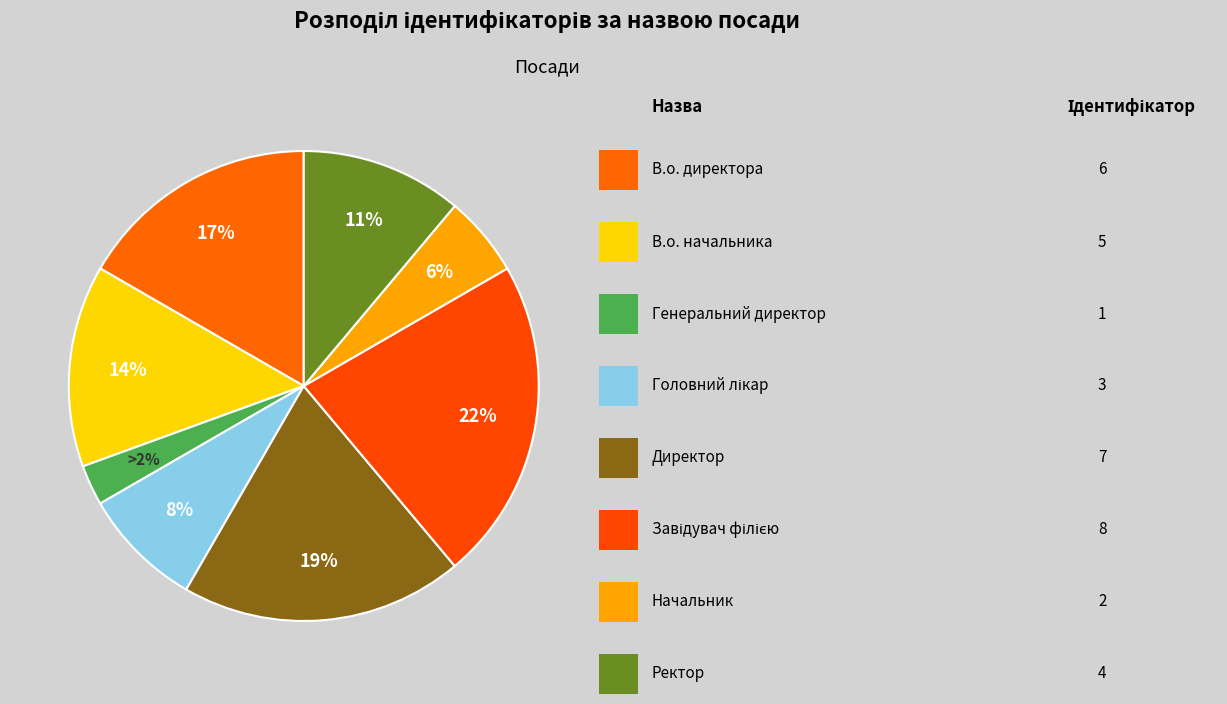

To the nearest percent, what percentage of the pie is В.о. директора?

17%